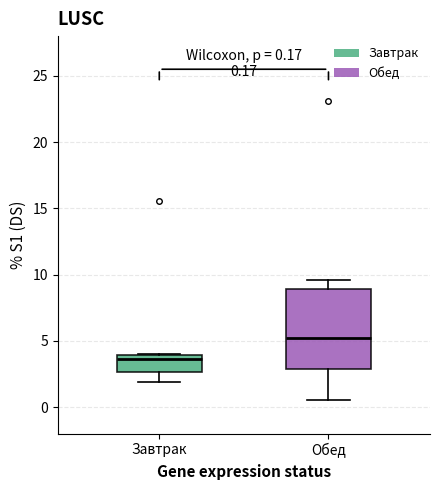

Which box has the highest median line?

Обед